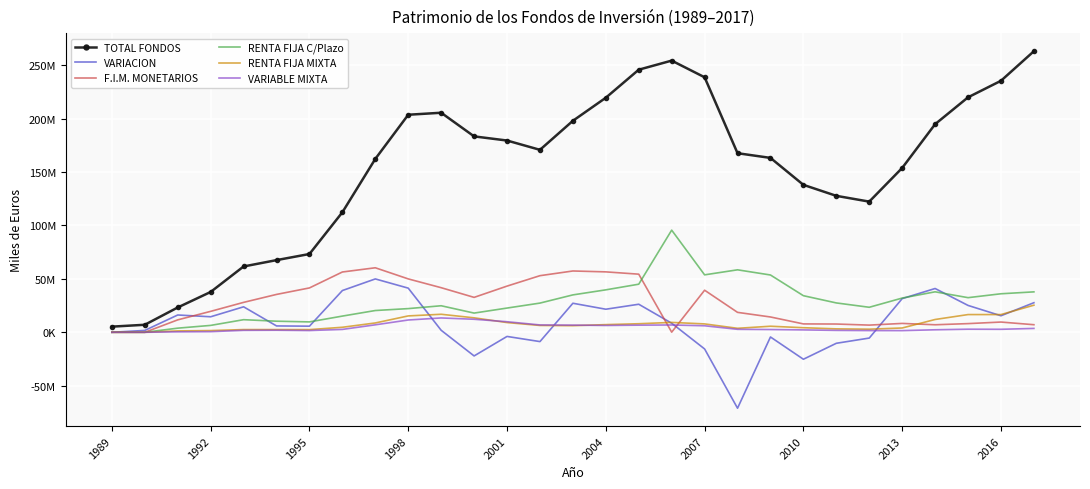

True or false: RENTA FIJA MIXTA and F.I.M. MONETARIOS intersect in this chart.

True